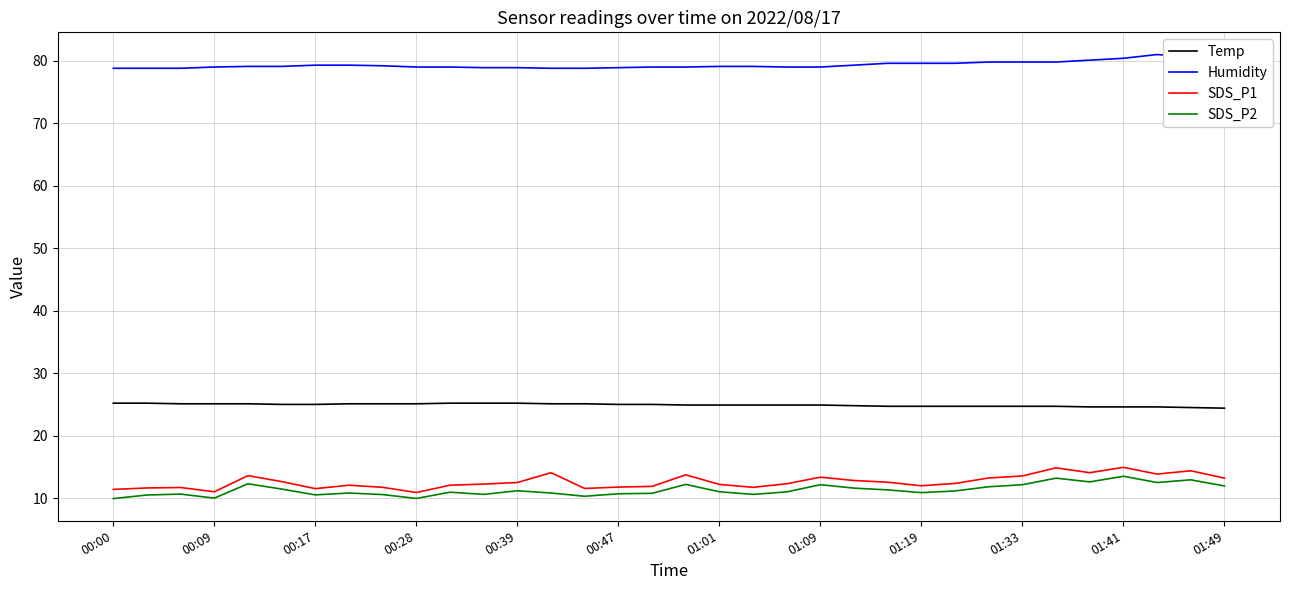

What is the minimum value shown in the chart?

9.9